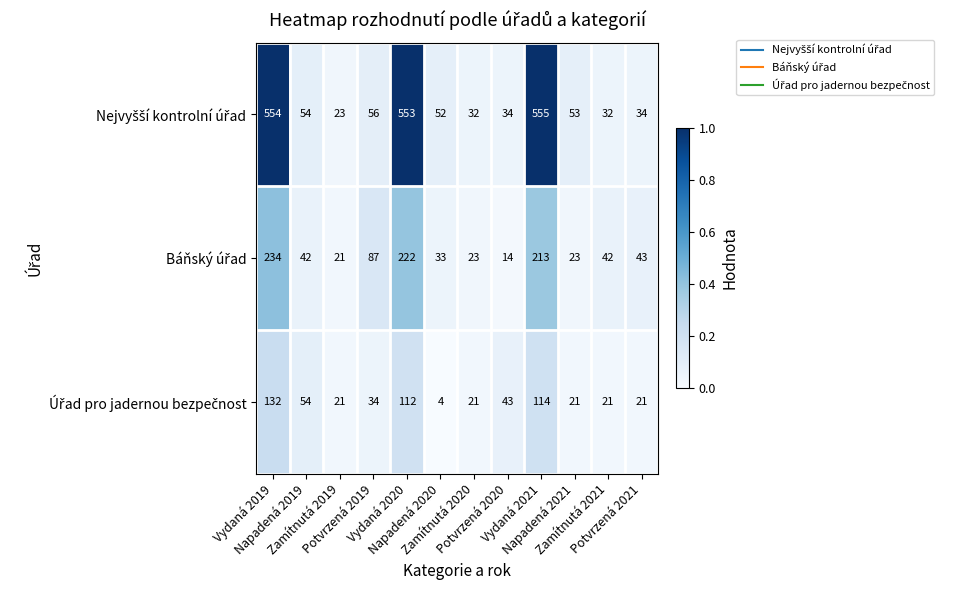

What is the maximum value shown in the chart?

555